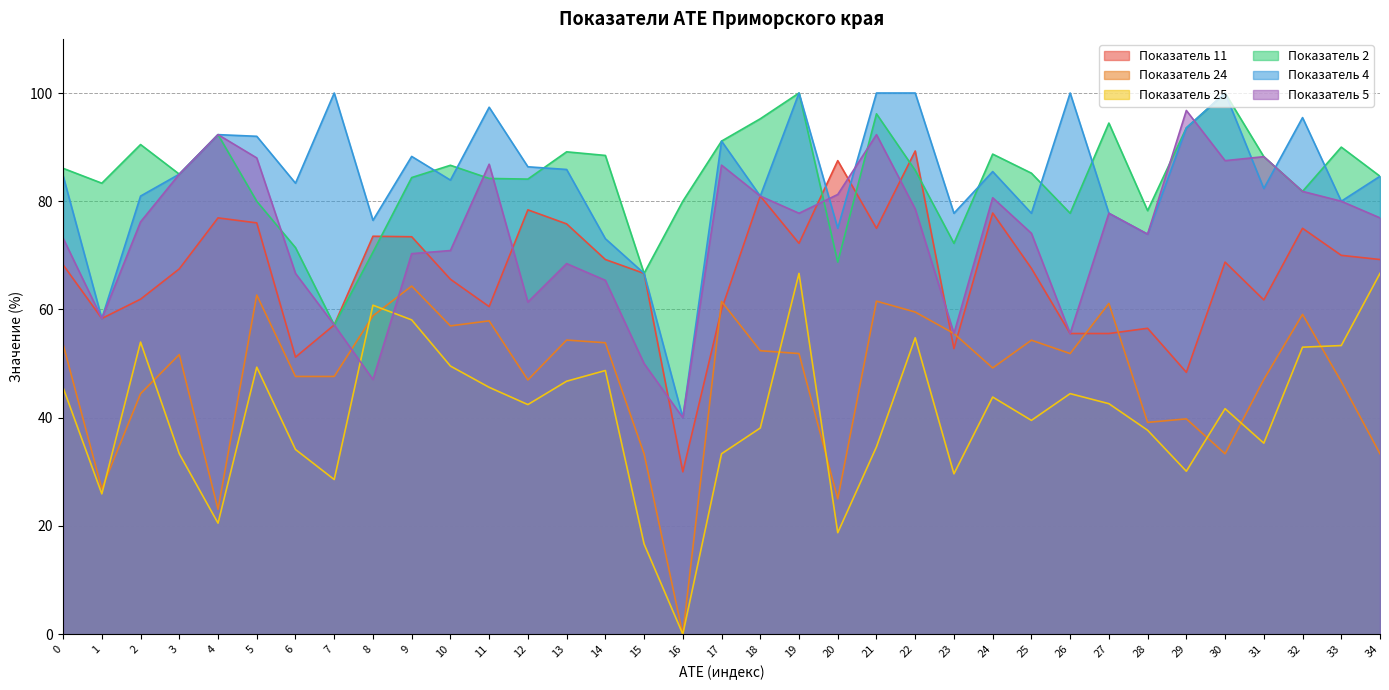

What value does the col_24 series have at 23?

55.6